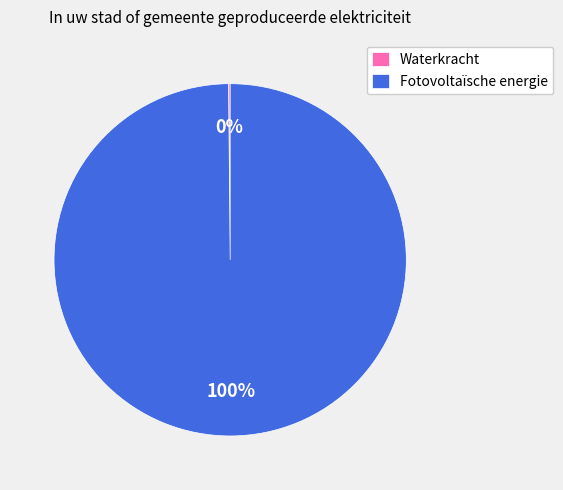

What is the largest slice in the pie chart?

Fotovoltaïsche energie